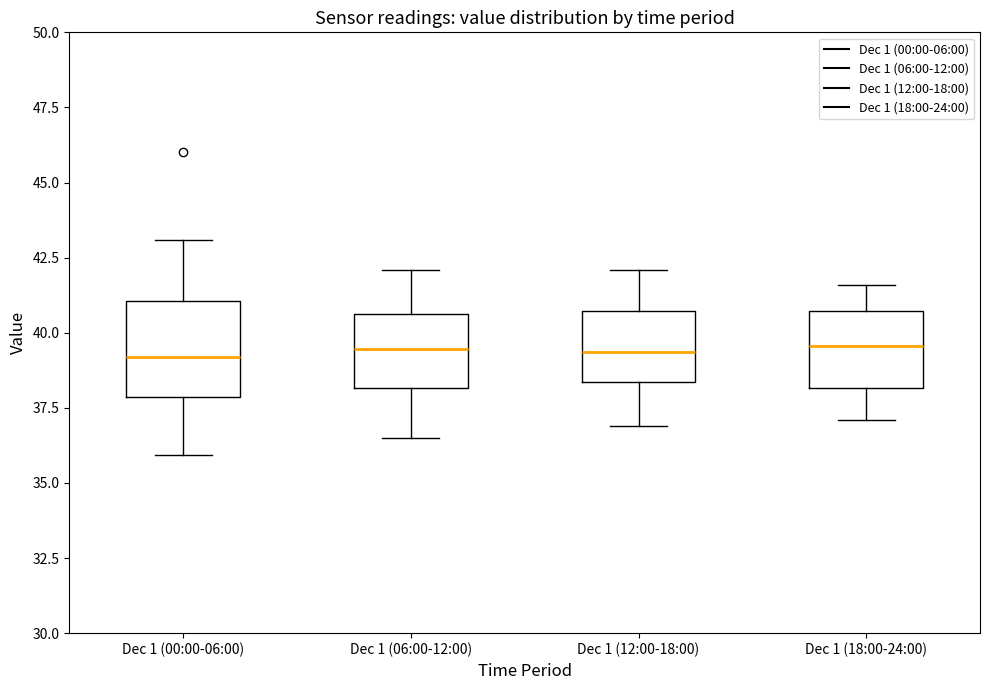

Comparing the boxes themselves (not the whiskers), which one is the tallest?

Dec 1 (00:00-06:00)